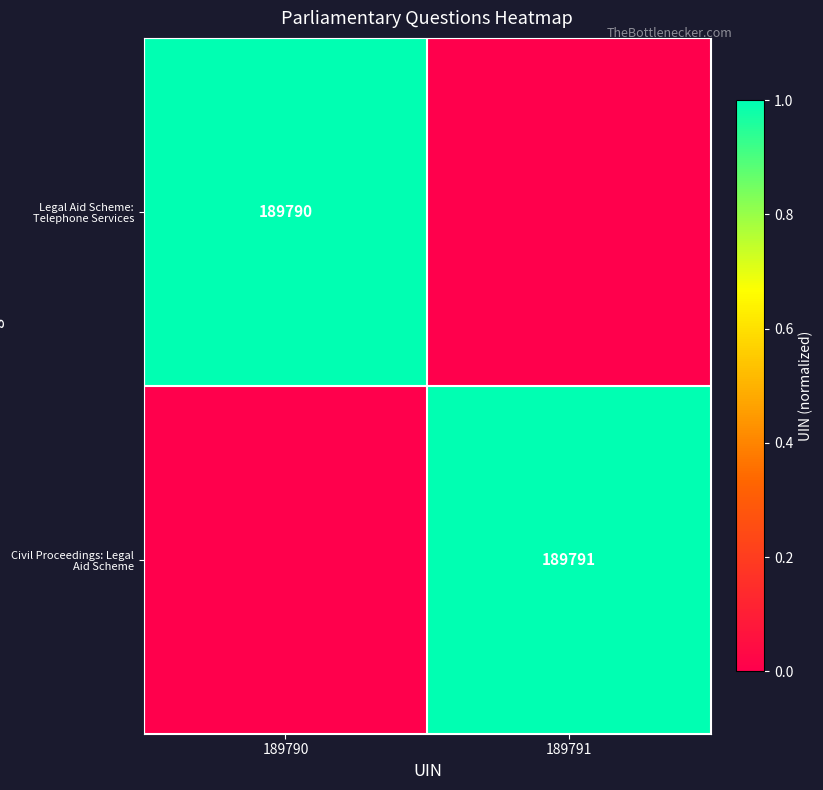

Is the value of Legal Aid Scheme: Telephone Services at 189790 greater than the value of Civil Proceedings: Legal Aid Scheme at 189791?

No